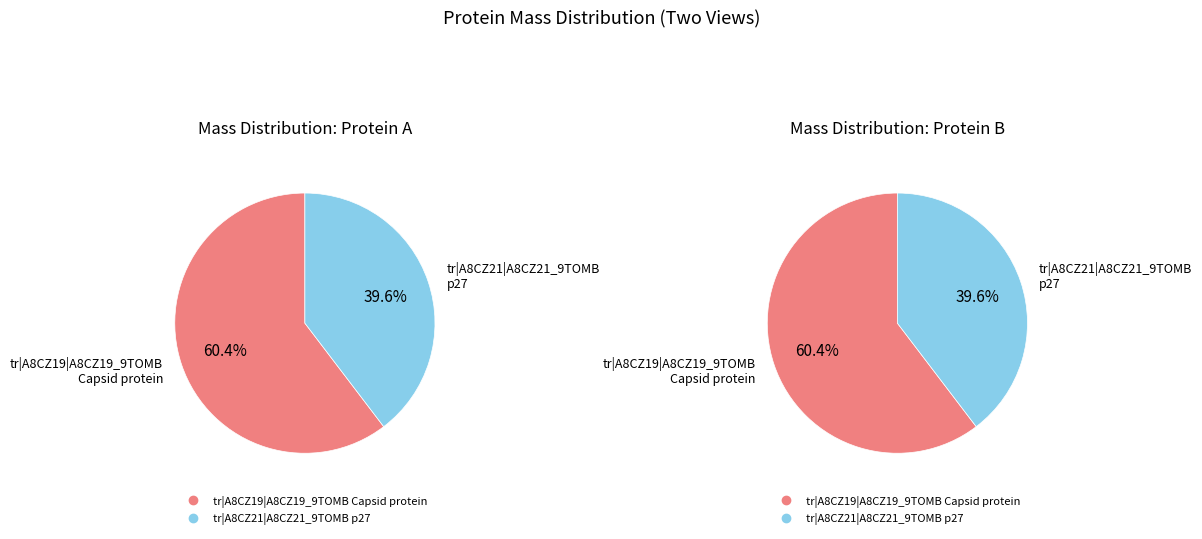

What portion of the pie excludes tr|A8CZ21|A8CZ21_9TOMB p27?

60.4%